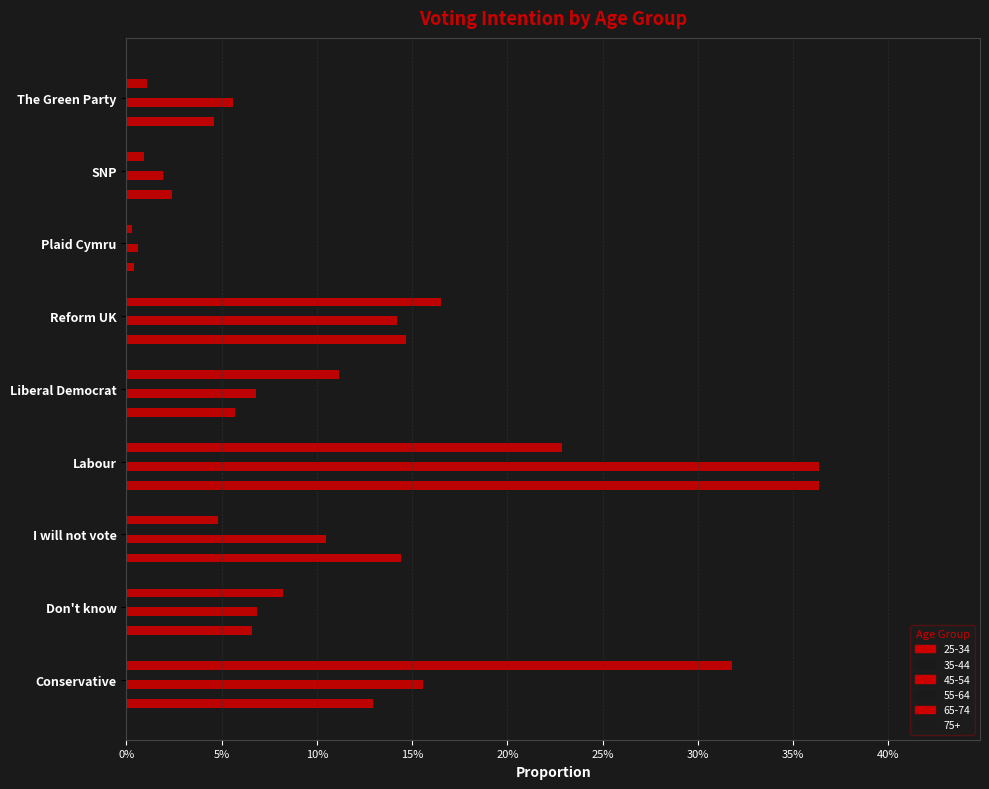

What are all the series names shown in the legend?

25-34, 35-44, 45-54, 55-64, 65-74, 75+